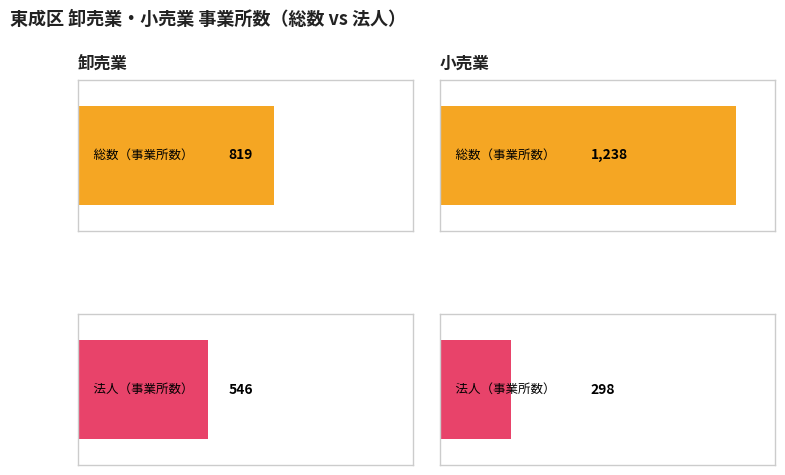

What is the sum of the 法人（事業所数） values at 小売業 and 卸売業?

844